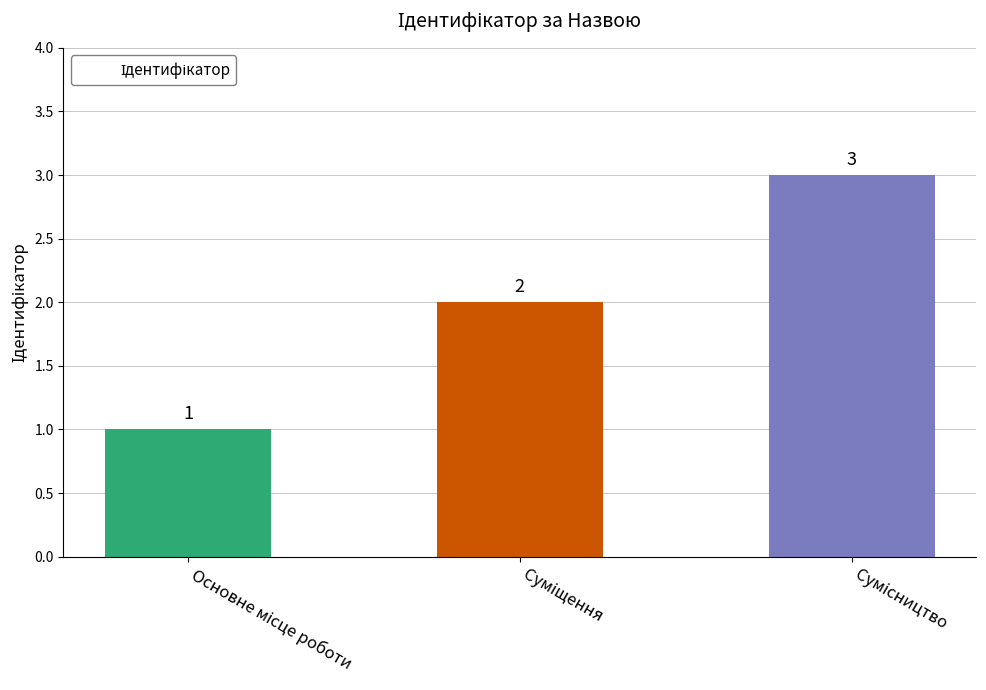

How many values are between 1 and 3?

3